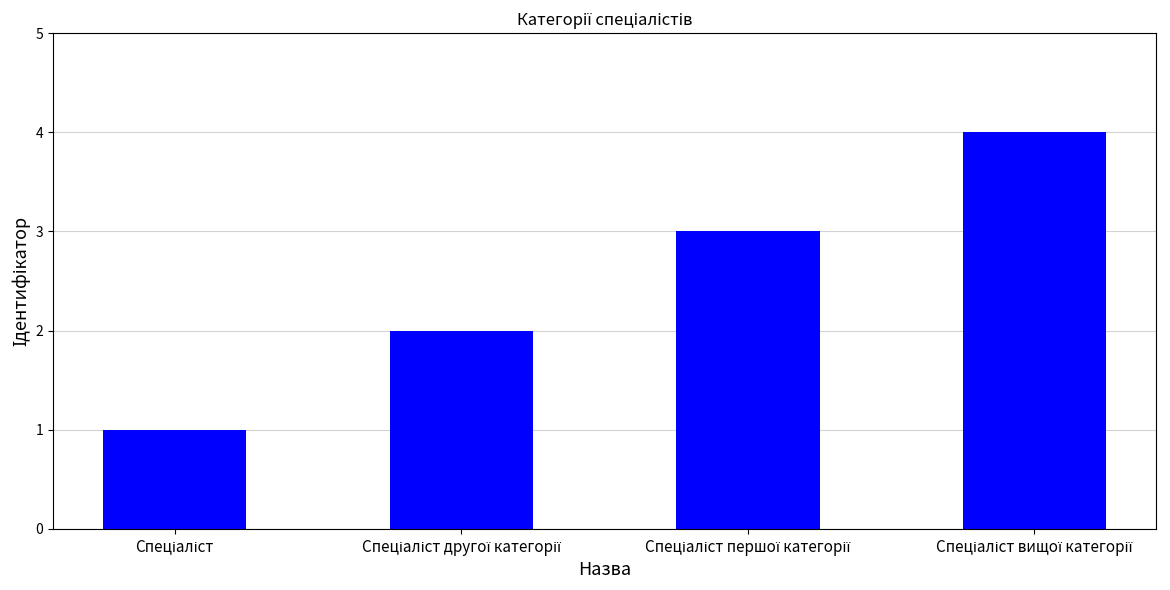

What is the sum of all values?

10